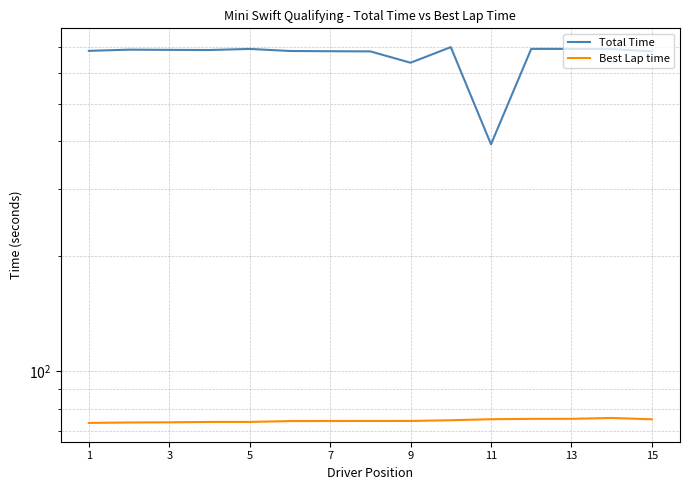

True or false: Total Time and Best Lap time cross at least once.

False